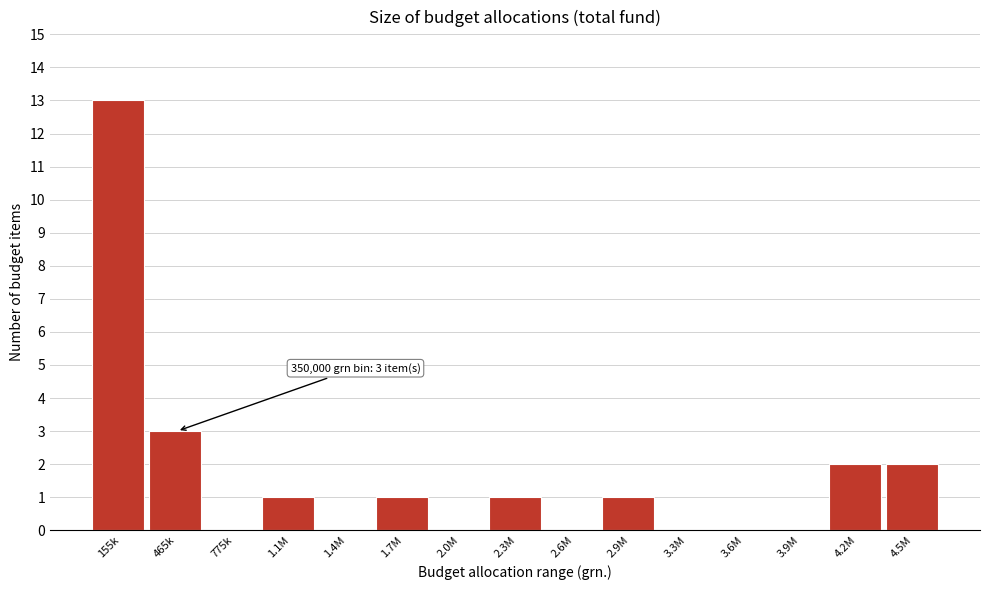

Reading left to right, extract all data points from this chart.

155k=13	465k=3	775k=0	1.1M=1	1.4M=0	1.7M=1	2.0M=0	2.3M=1	2.6M=0	2.9M=1	3.3M=0	3.6M=0	3.9M=0	4.2M=2	4.5M=2